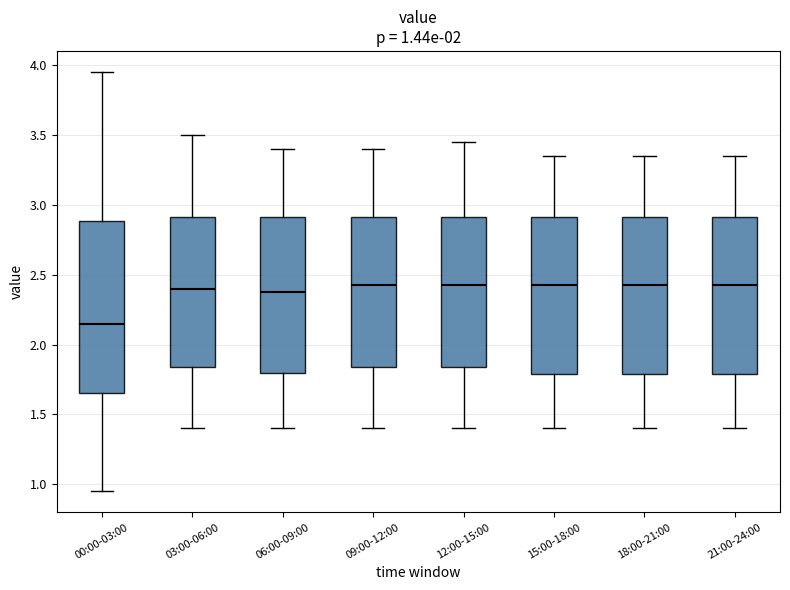

Which box has the lowest median line?

00:00-03:00